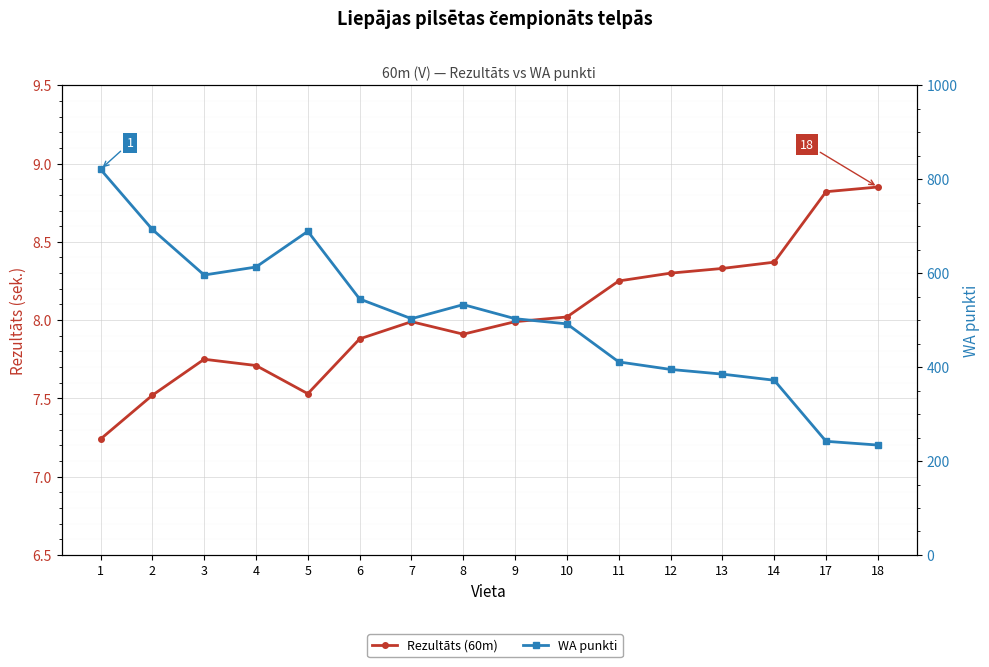

Which series has the largest total across all categories?

WA punkti